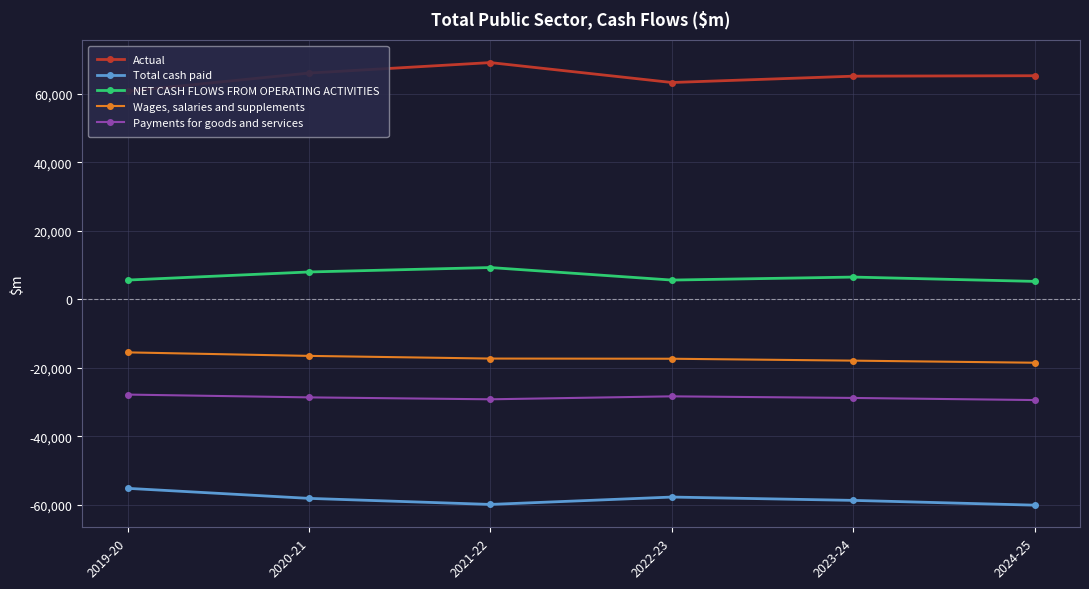

Rank the series by their maximum value, from highest to lowest.

Actual, NET CASH FLOWS FROM OPERATING ACTIVITIES, Wages, salaries and supplements, Payments for goods and services, Total cash paid